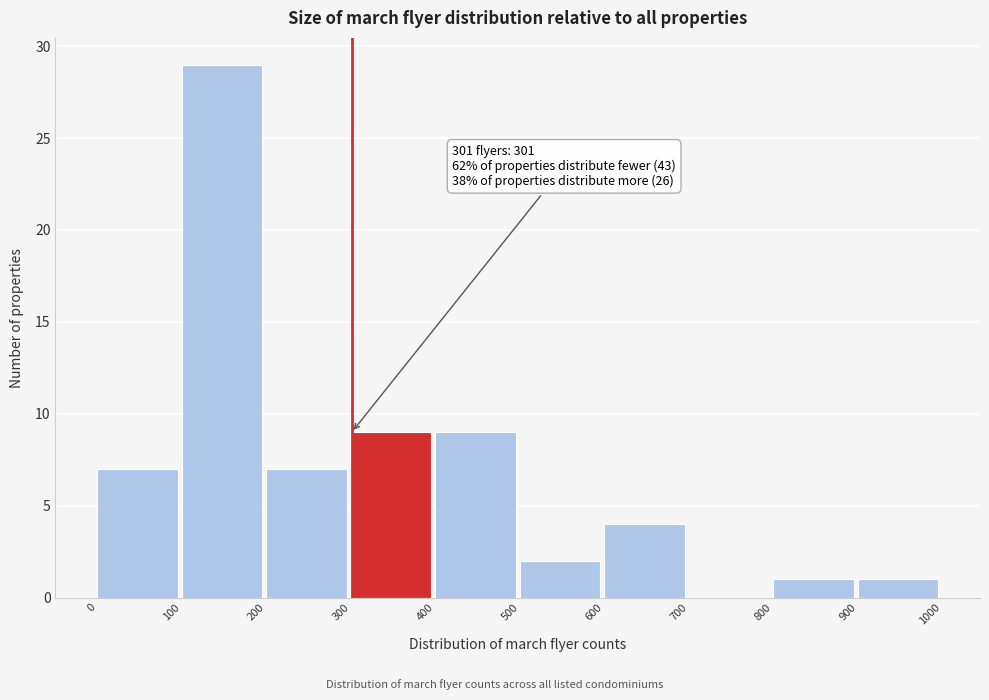

Which range on the x-axis has the tallest bar?

100 to 200